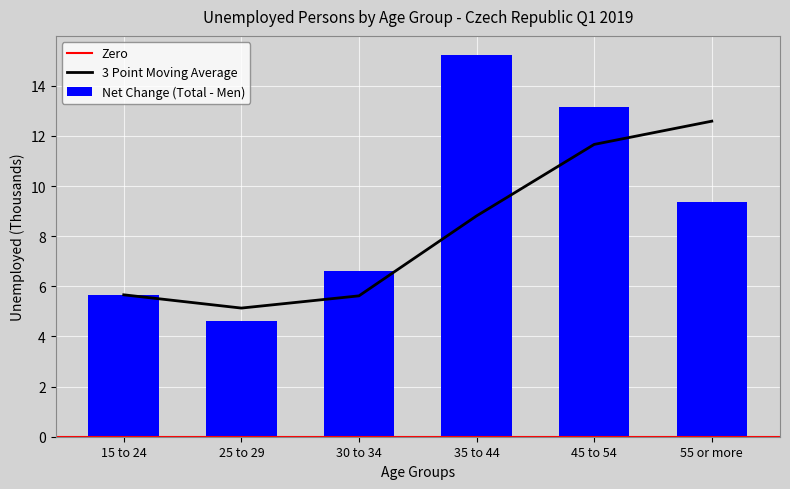

Is it true that the value at 25 to 29 is 4.6?

True